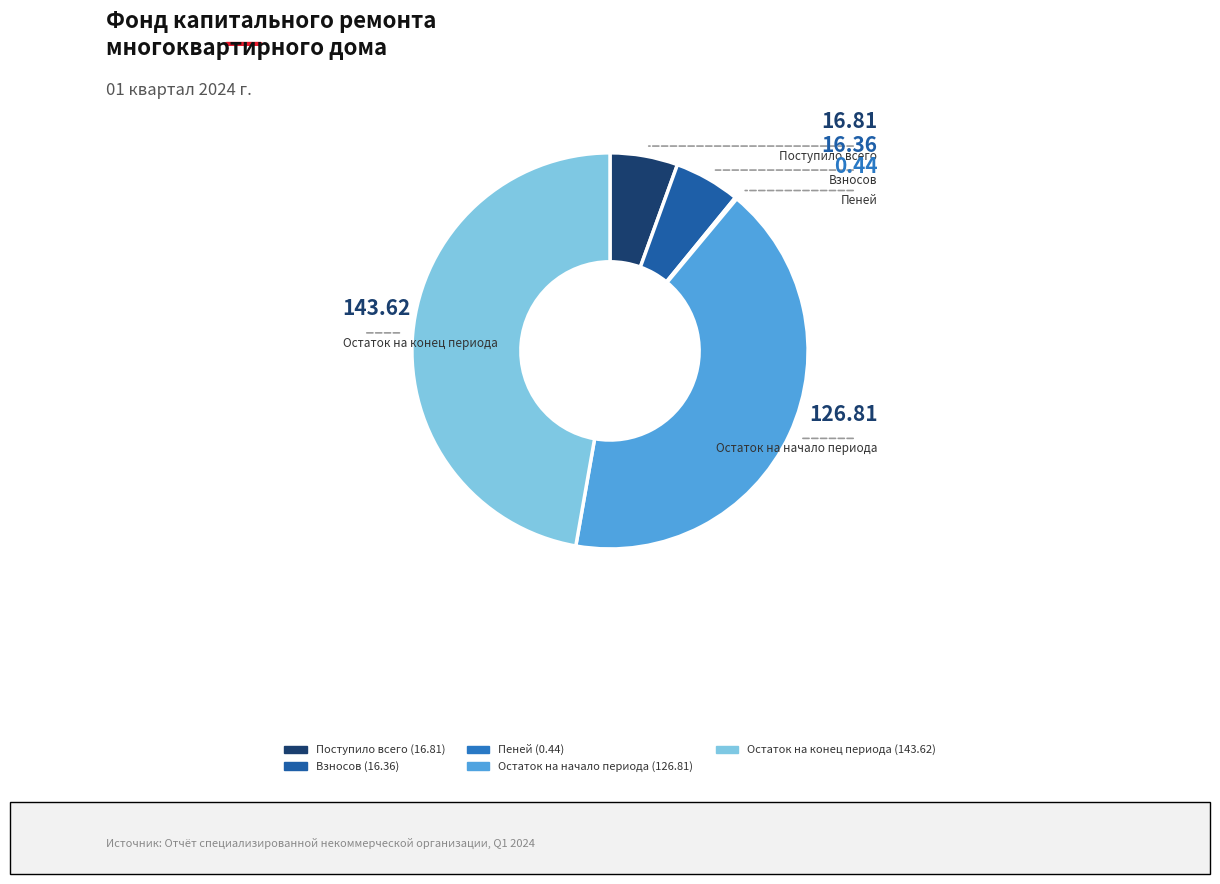

Approximately how many times larger is the value at Остаток на конец периода compared to Остаток на начало периода?

1.1